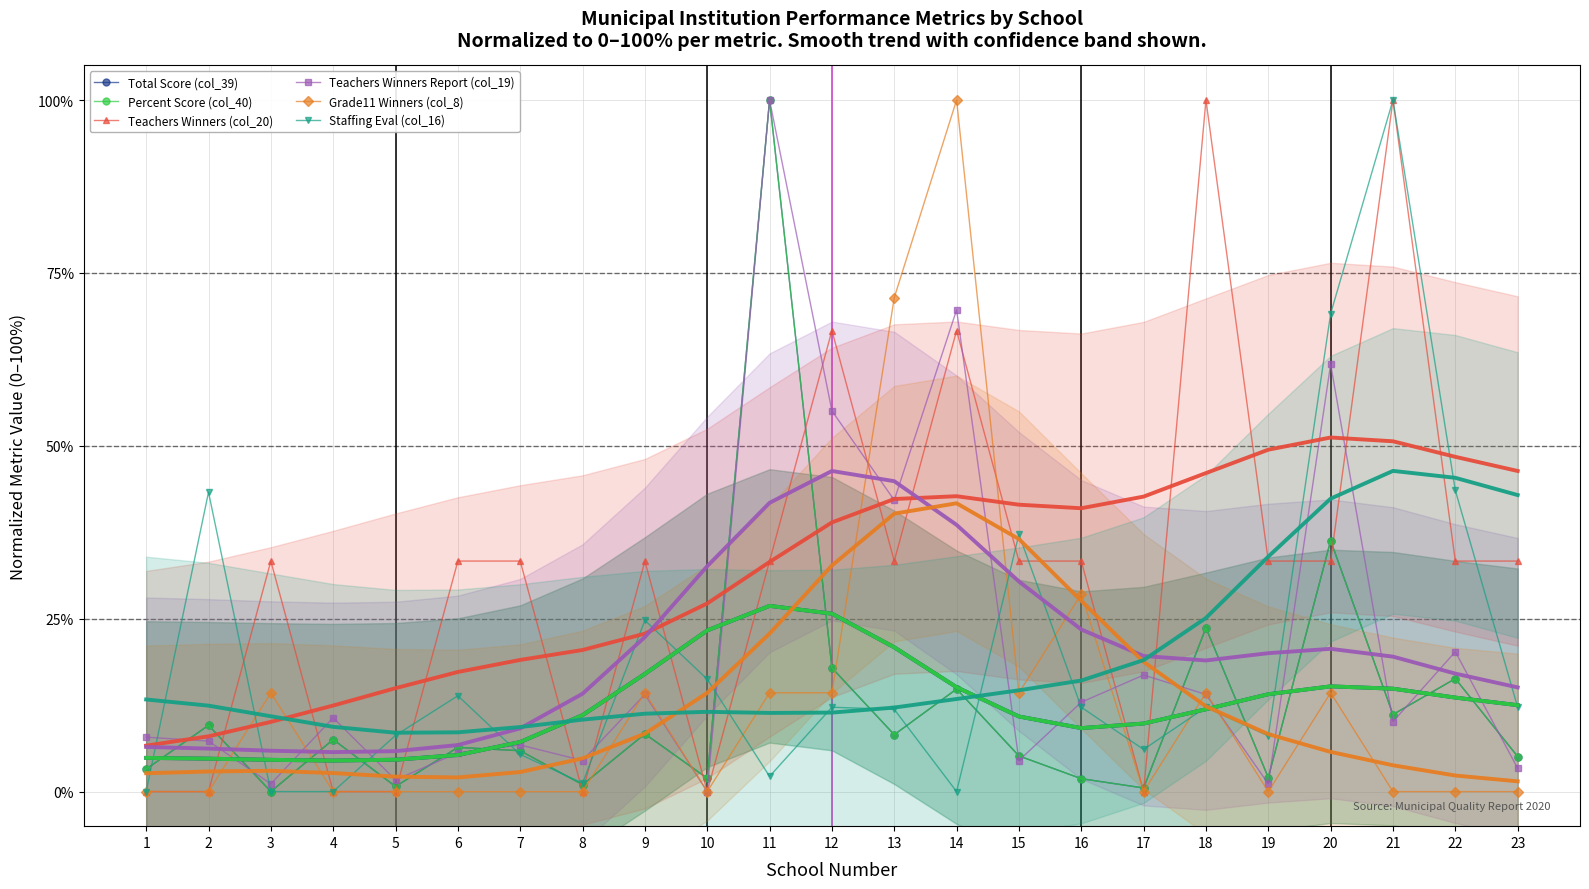

The Total Score (col_39) series shows 3.2 at 10. True or false?

False